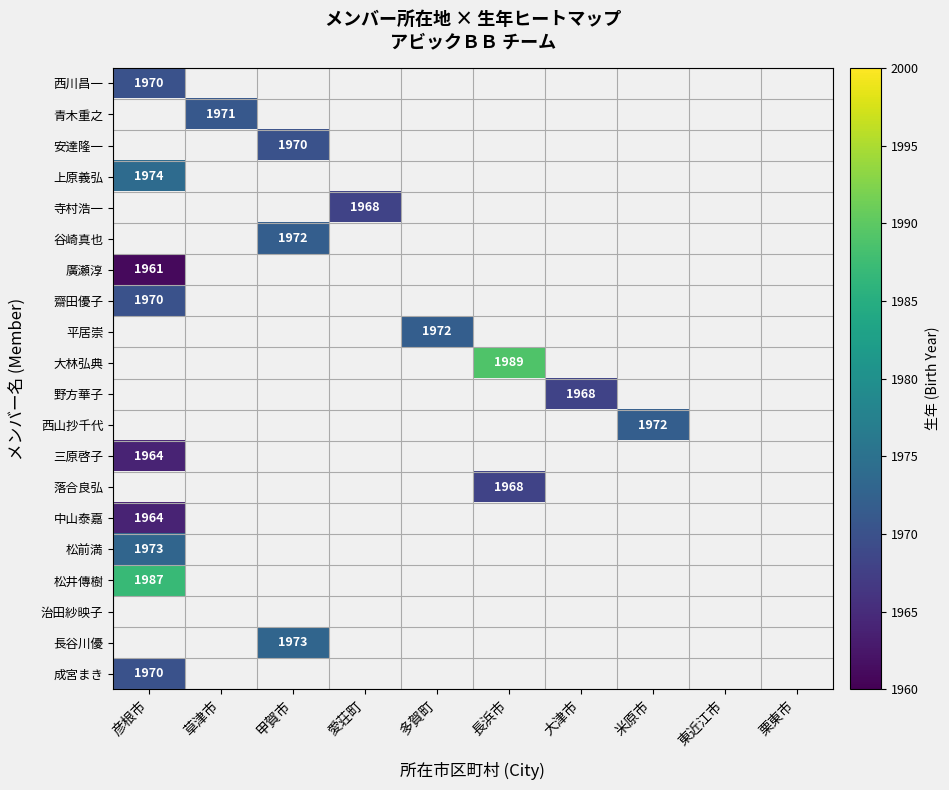

Between 彦根市 and 多賀町, which is larger?

多賀町